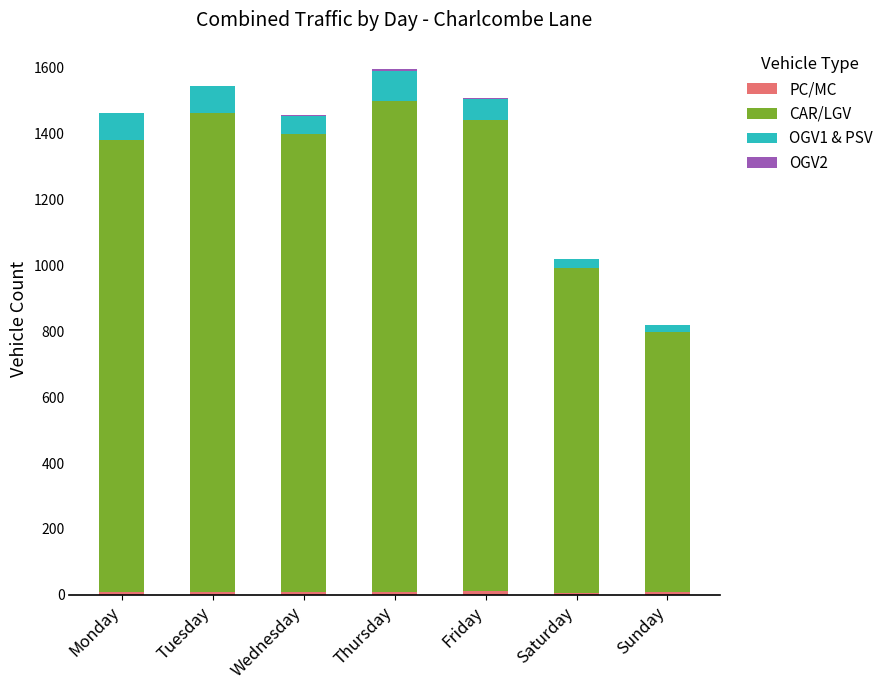

List the series in order of their peak value, lowest first.

OGV2, PC/MC, OGV1 & PSV, CAR/LGV